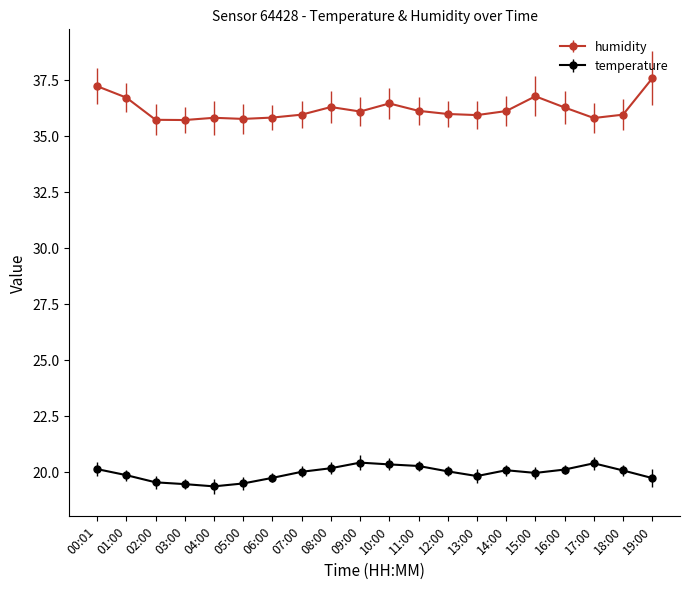

Is the value of humidity at 04:00 greater than the value of temperature at 01:00?

Yes